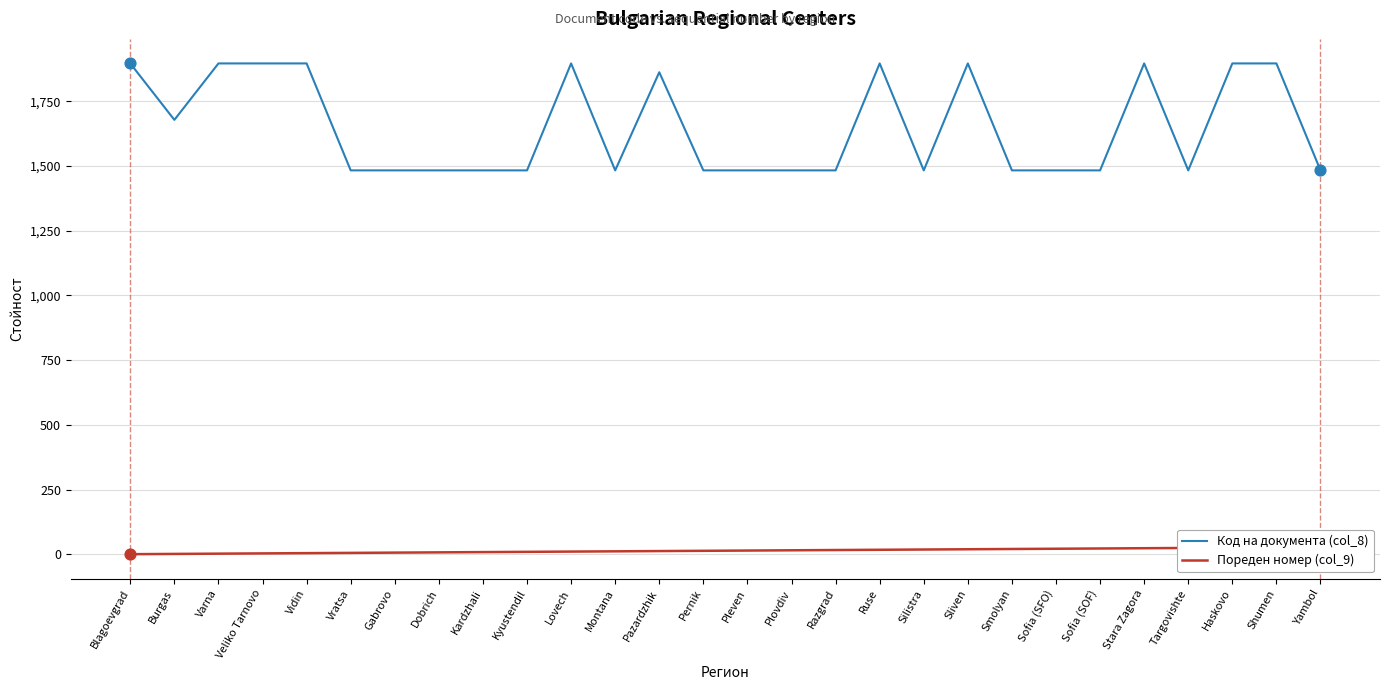

Which series contains the highest Y value?

Код на документа (col_8)